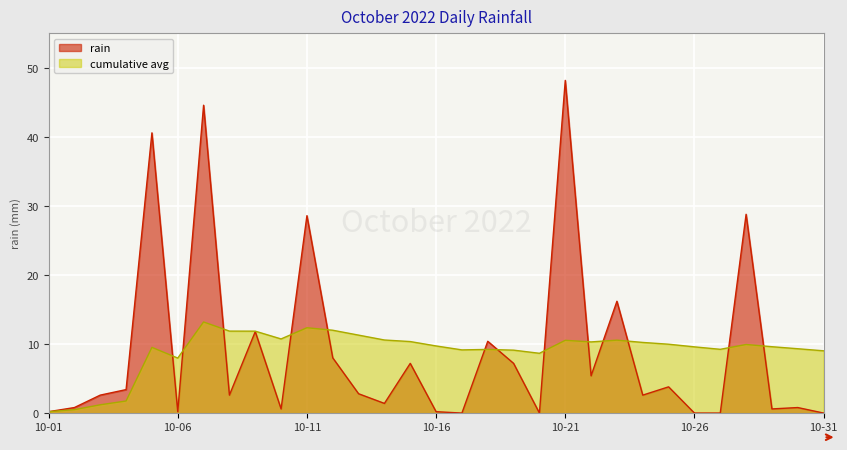

How many lines are shown in the chart?

2